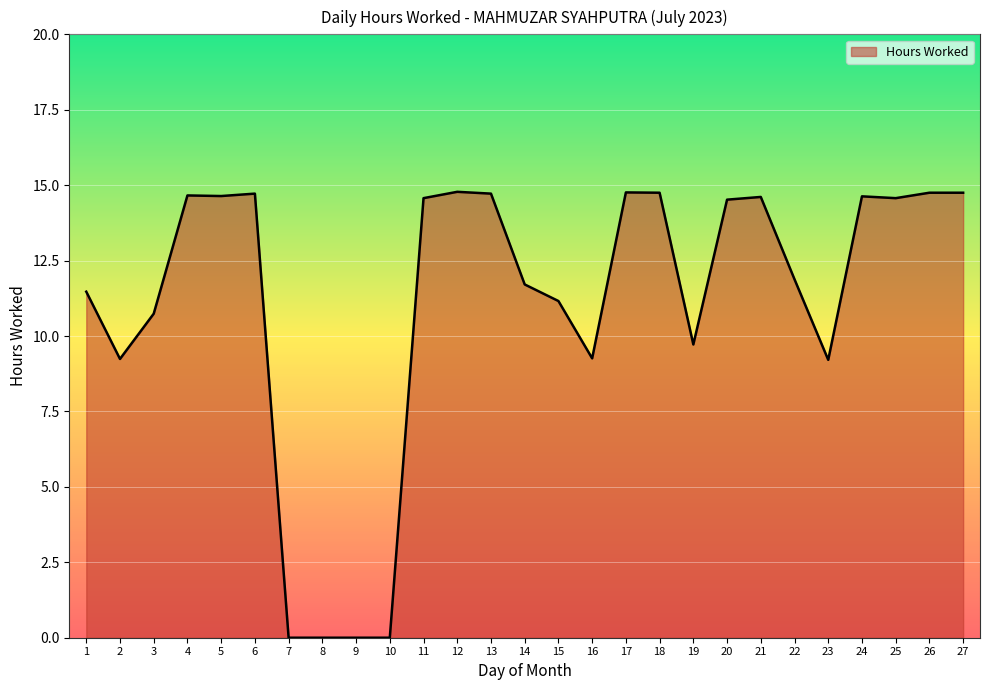

What is the maximum value shown in the chart?

14.8